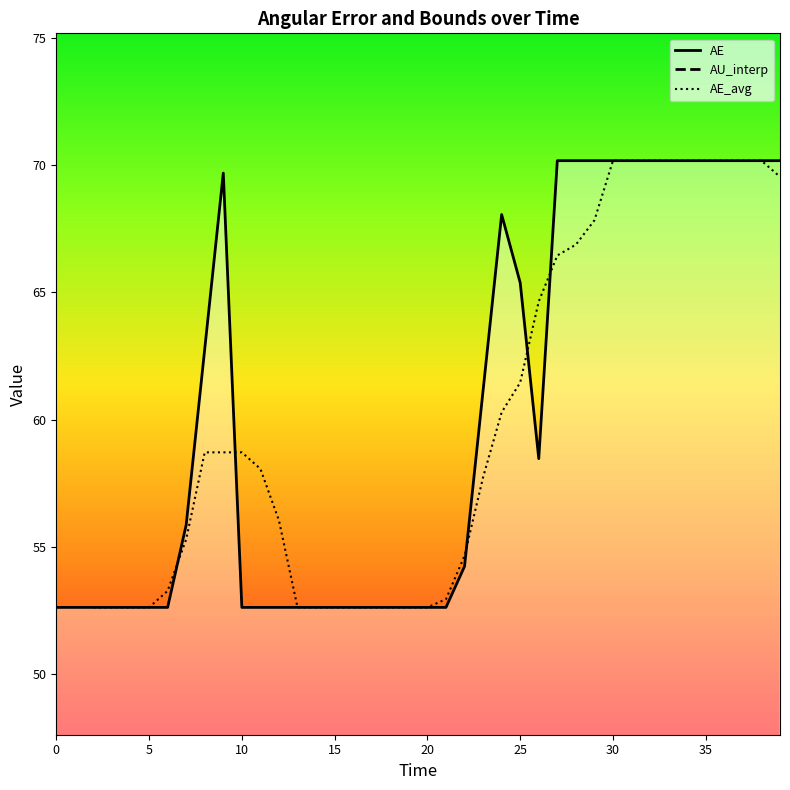

True or false: AU_interp has more than 0 points higher than both neighbors.

False